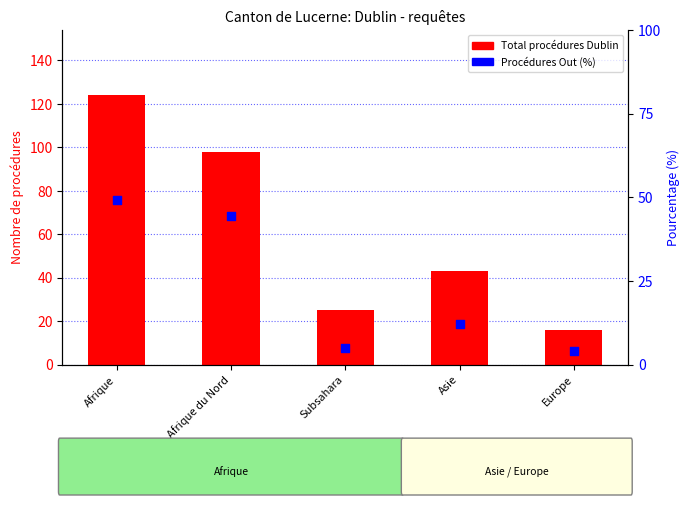

Which series contains the lowest Y value?

Procédures Out (%)